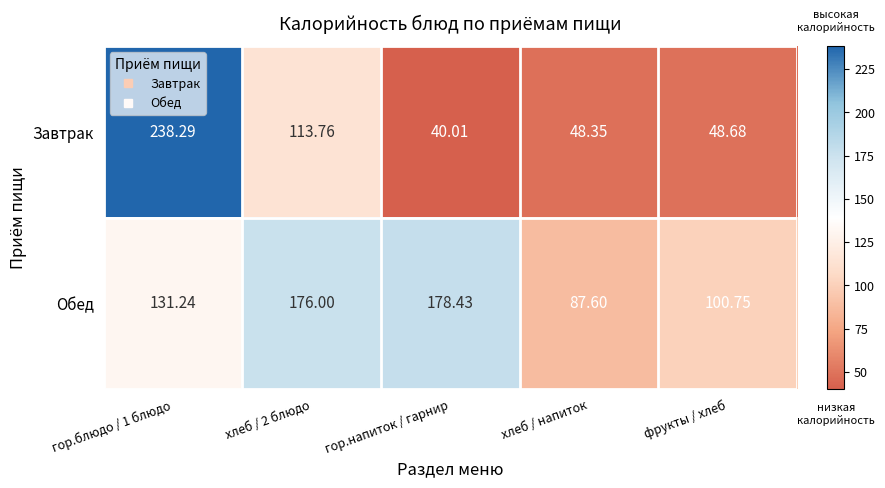

How many distinct data groups are displayed?

2